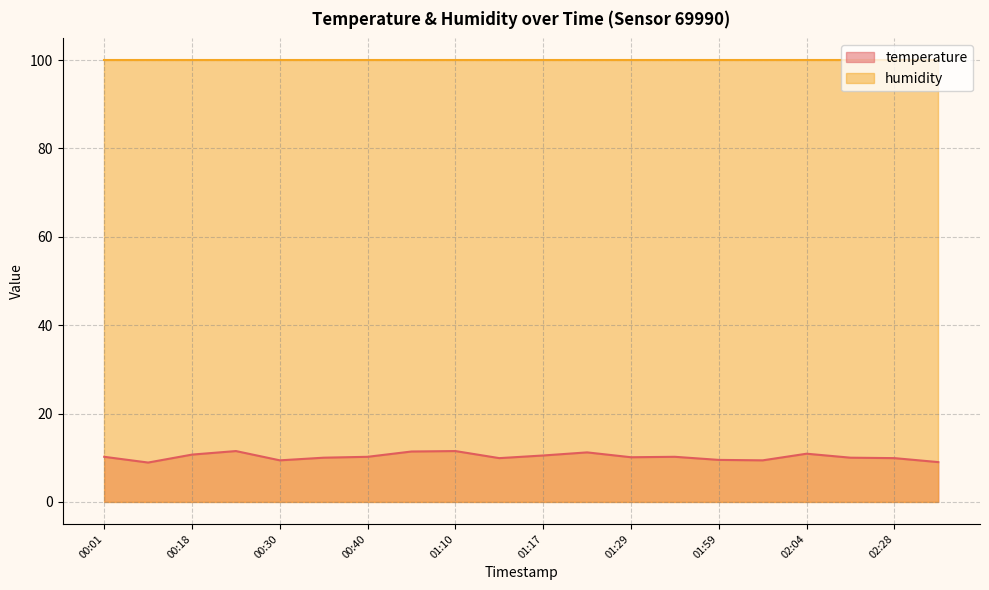

Does the chart have visible grid lines?

Yes